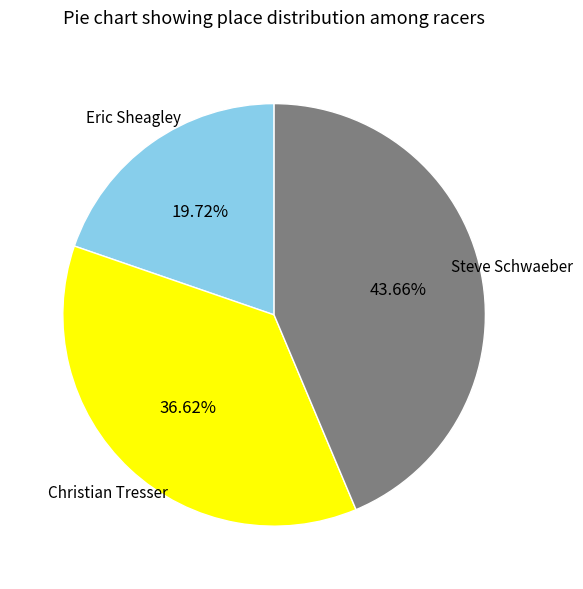

Is there any slice that represents more than half of the pie?

No